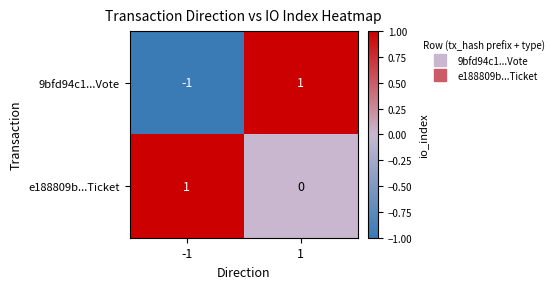

Between -1 and 1, which series saw the biggest shift?

9bfd94c1...Vote